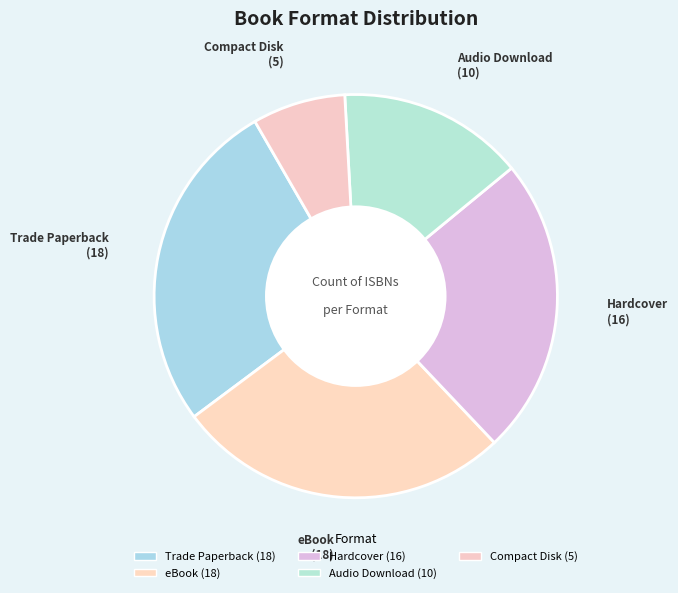

Is there any slice that represents more than half of the pie?

No